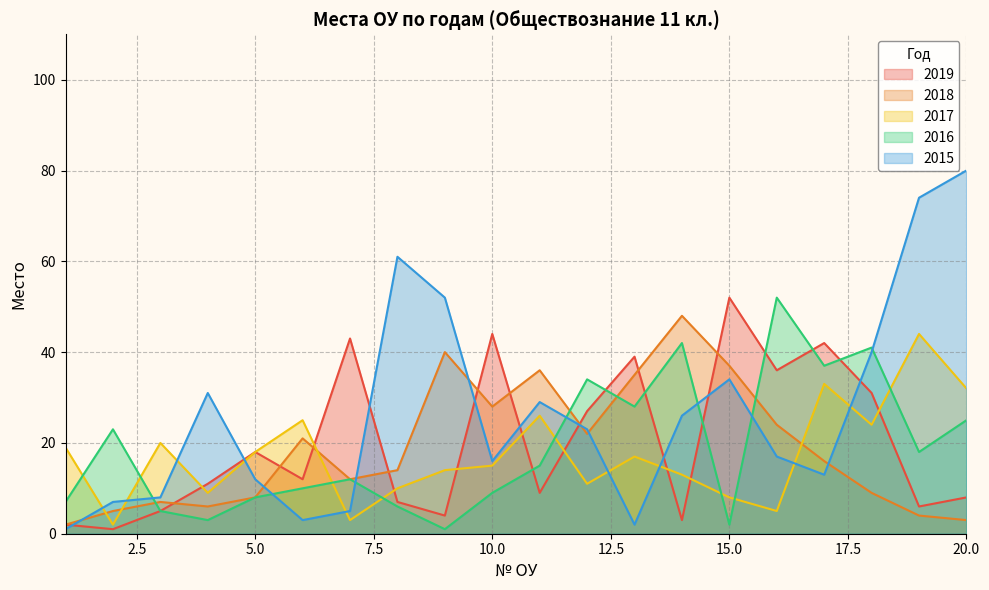

True or false: 2019 and 2015 intersect in this chart.

True